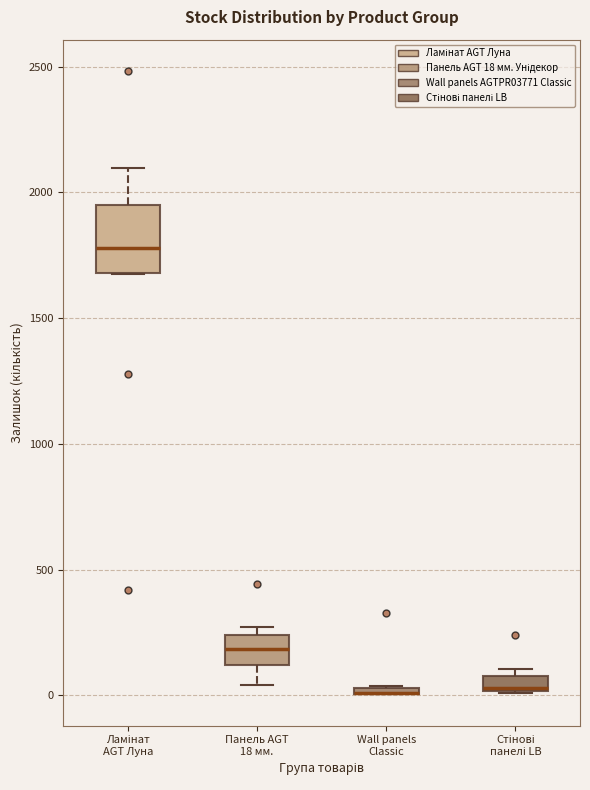

Which box is the tallest, from its lower edge to its upper edge?

Ламінат AGT Луна